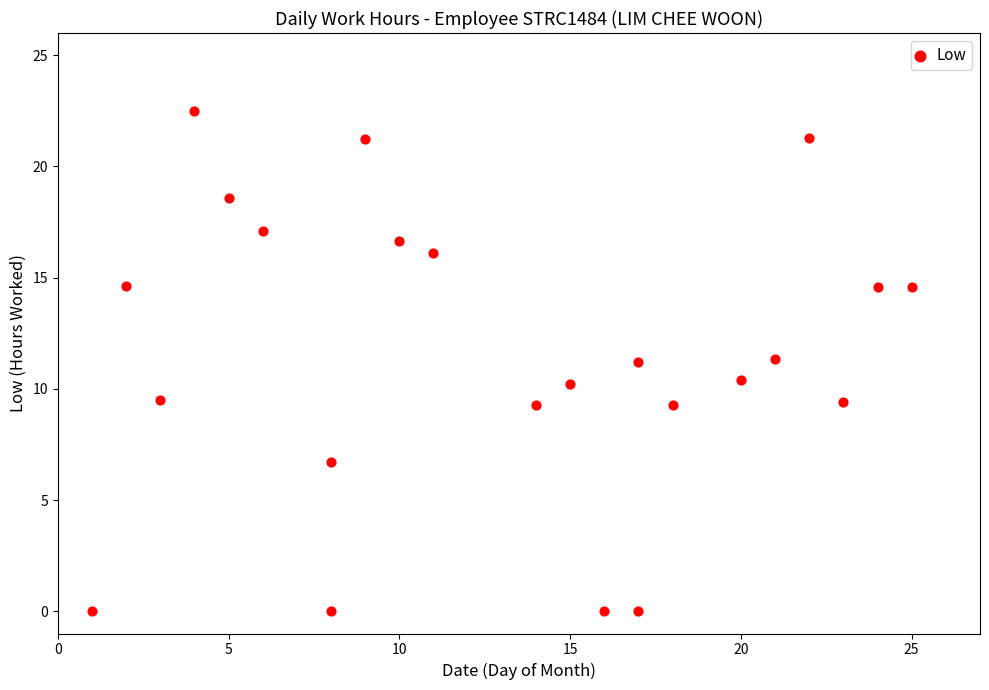

What is the range of Y values (max minus min)?

22.5